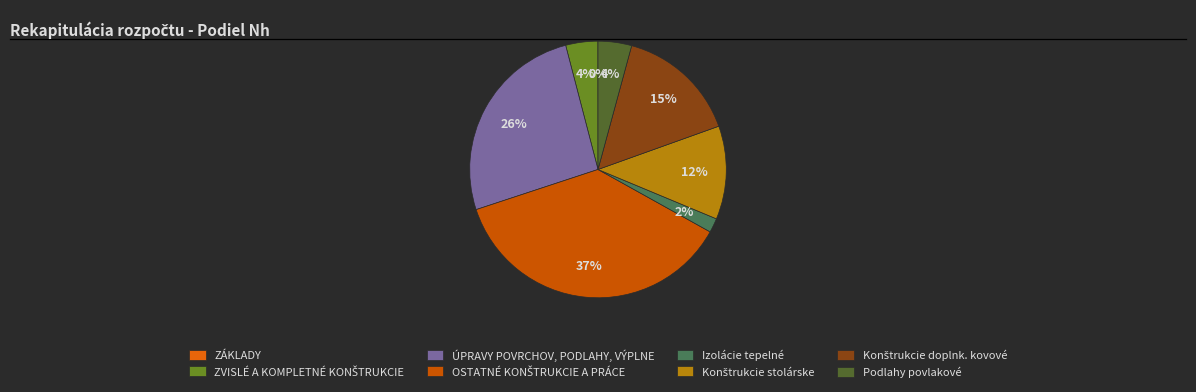

To the nearest percent, what is the difference between the largest and smallest slice percentages?

37%